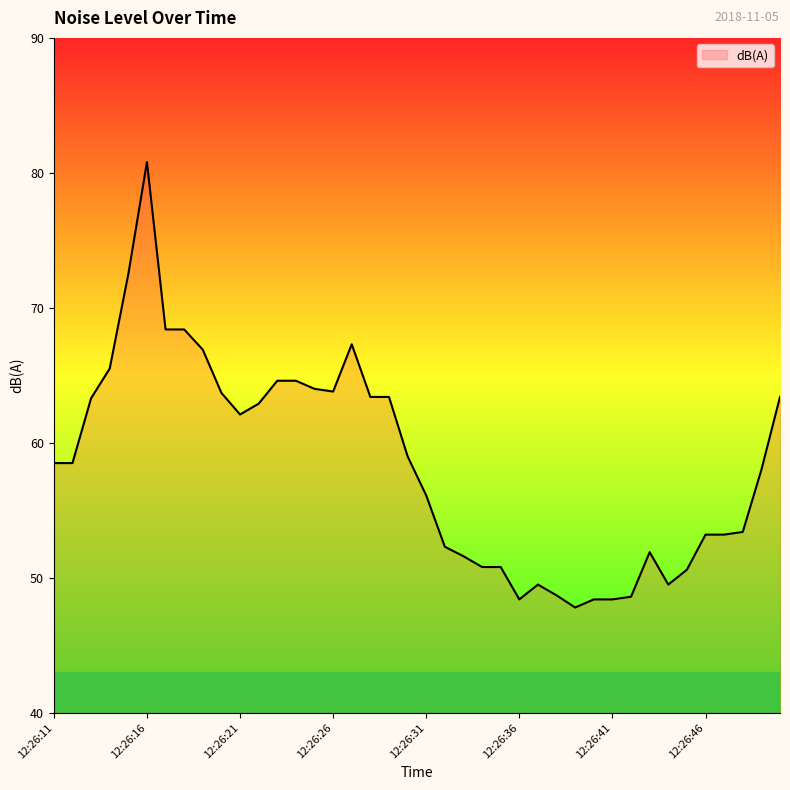

What is the greatest value displayed?

80.8